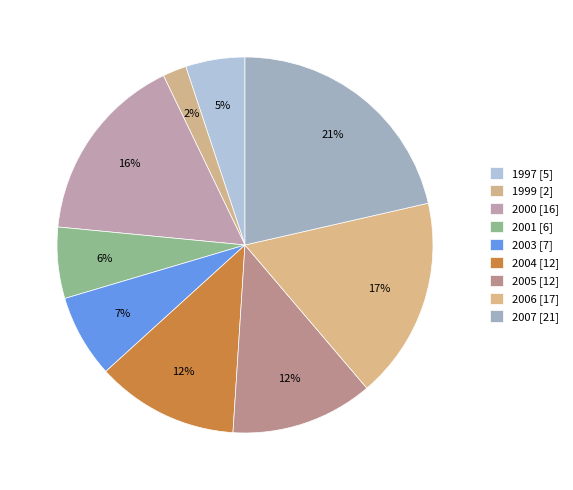

What percentage is the 2004 slice, to the nearest percent?

12%